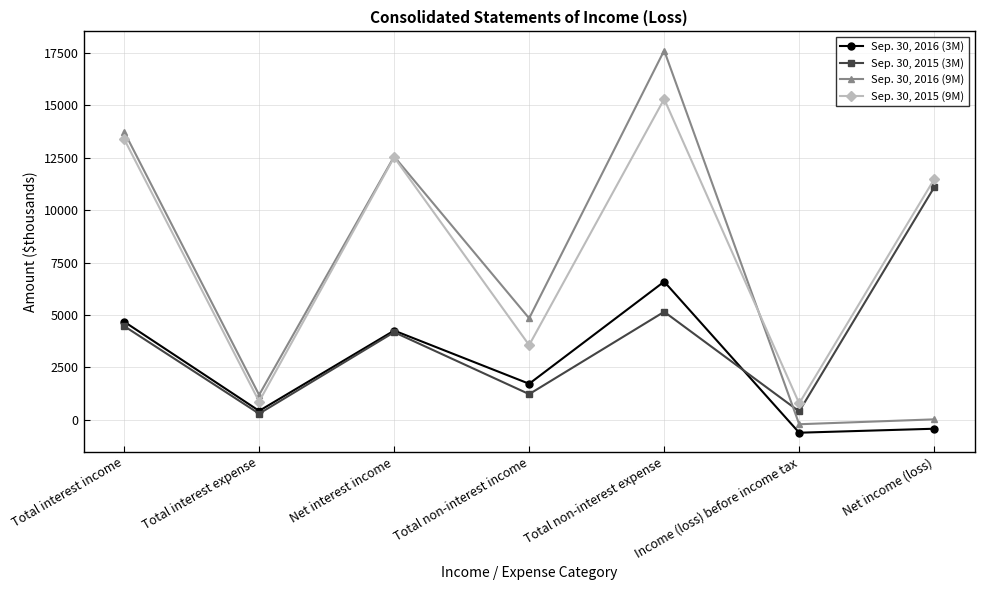

What is the sum of the Sep. 30, 2016 (3M) values at Net income (loss) and Total interest income?

4253